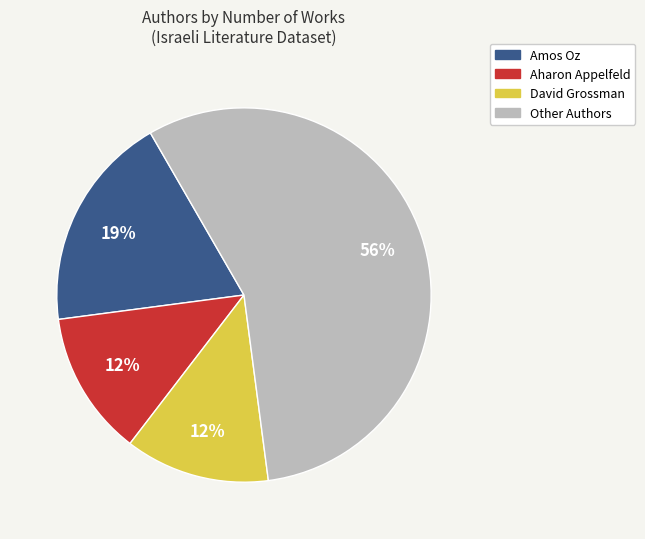

To the nearest percent, what is the average slice percentage?

25%